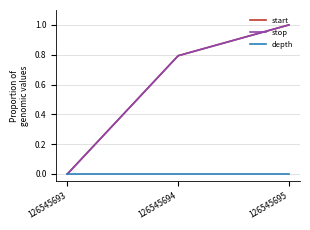

The value of start at 126545695 is 1.7. True or false?

False